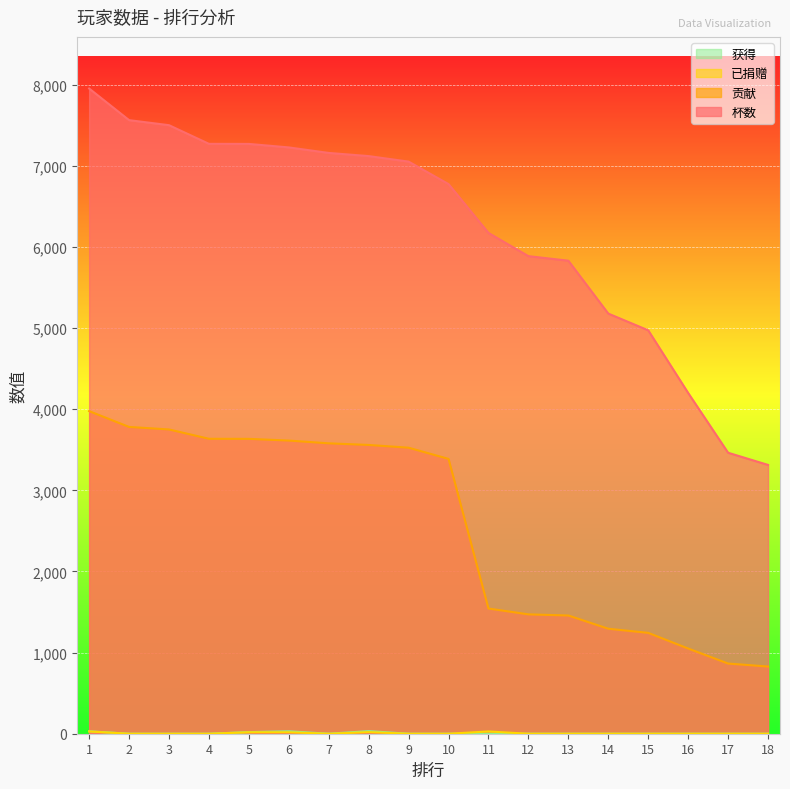

What is the sum of all 杯数 values?

111895